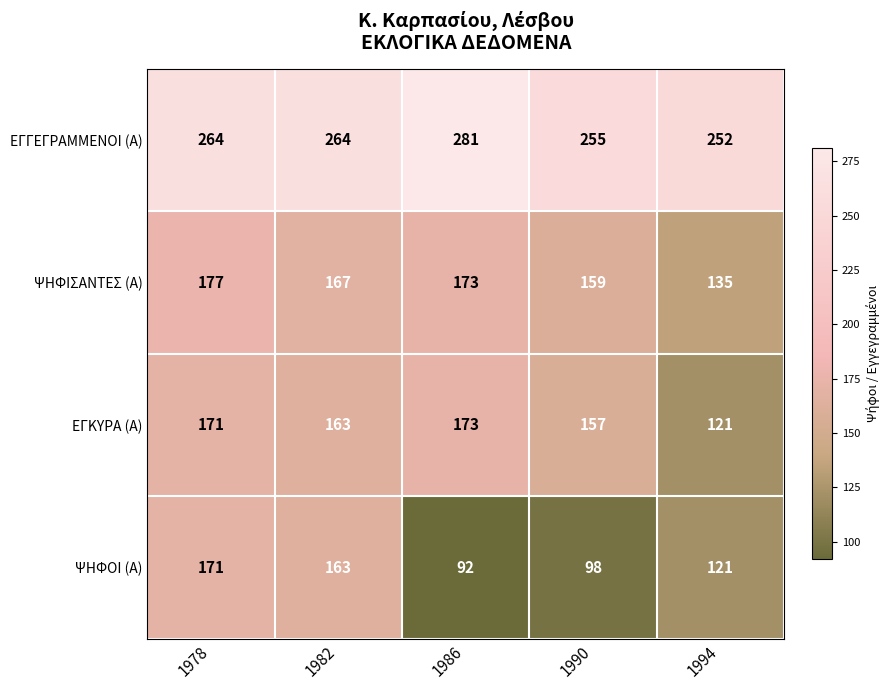

What is the average value of the ΕΓΓΕΓΡΑΜΜΕΝΟΙ (Α) series?

263